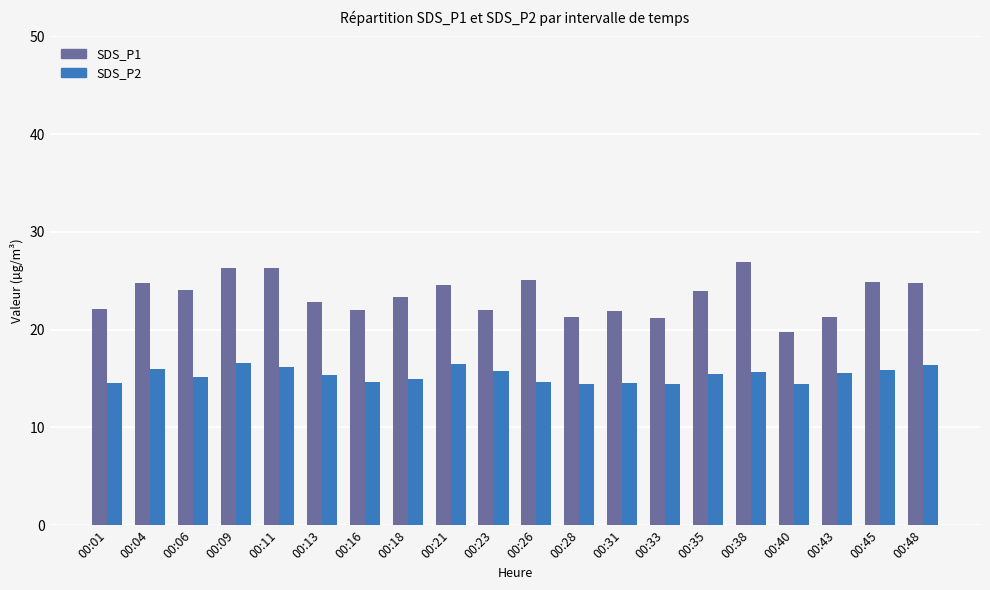

Which series has the widest spread of values?

SDS_P1